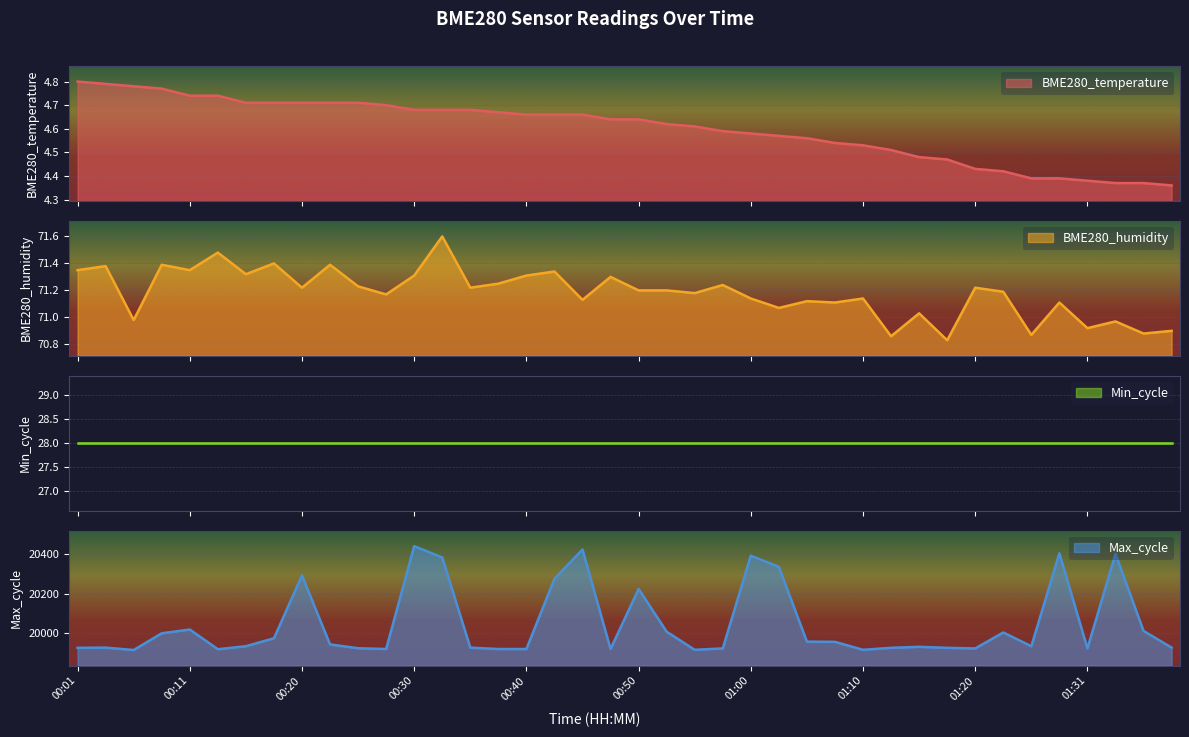

What is the maximum value for BME280_humidity?

71.6